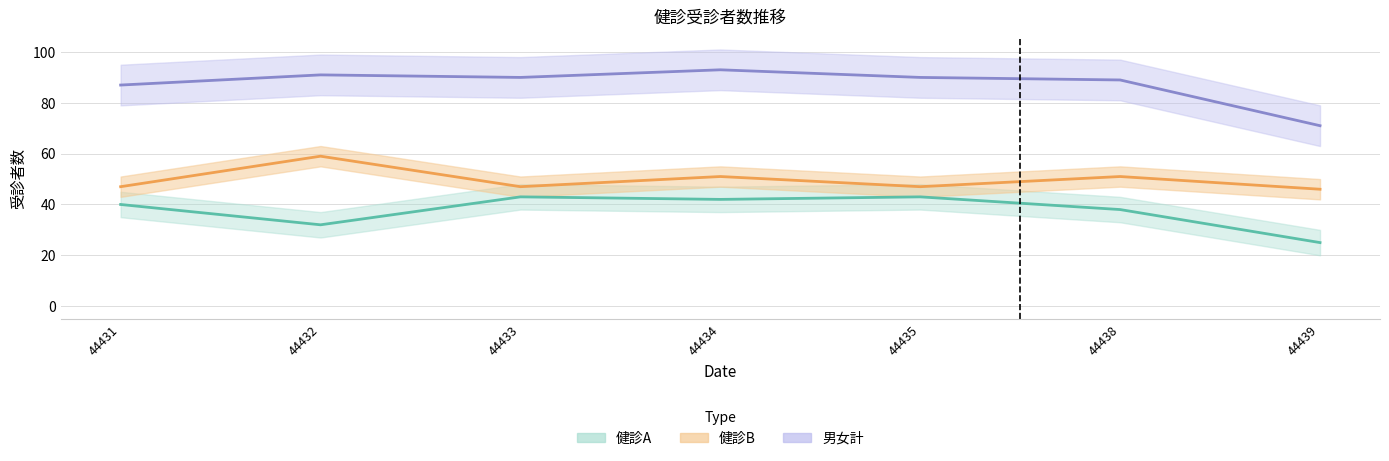

What is the minimum value for 男女計?

71